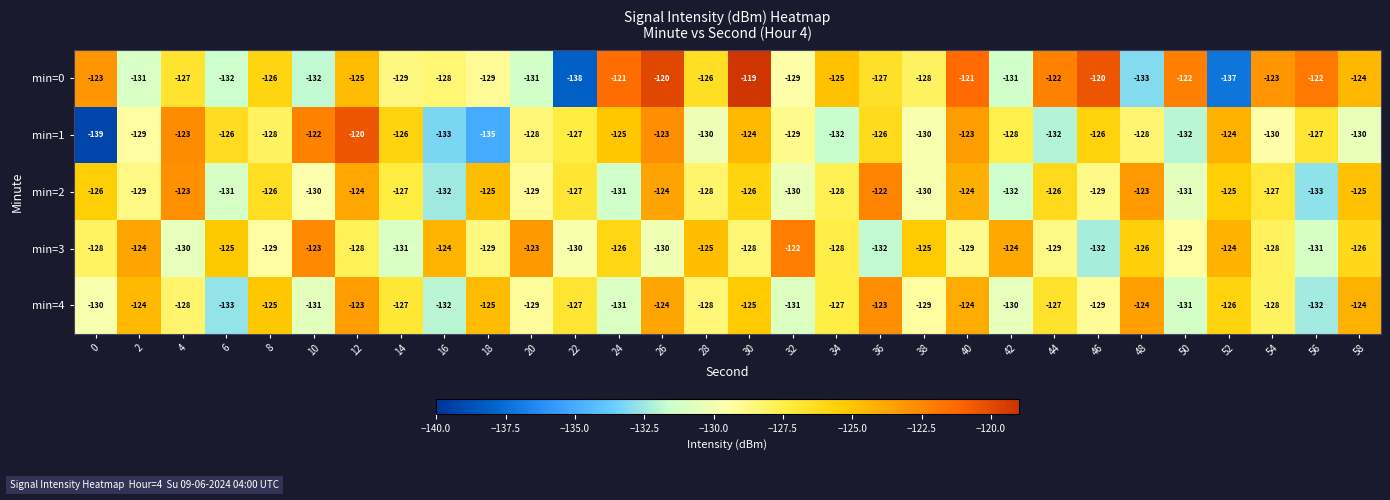

At how many categories does at least one series exceed -130?

30